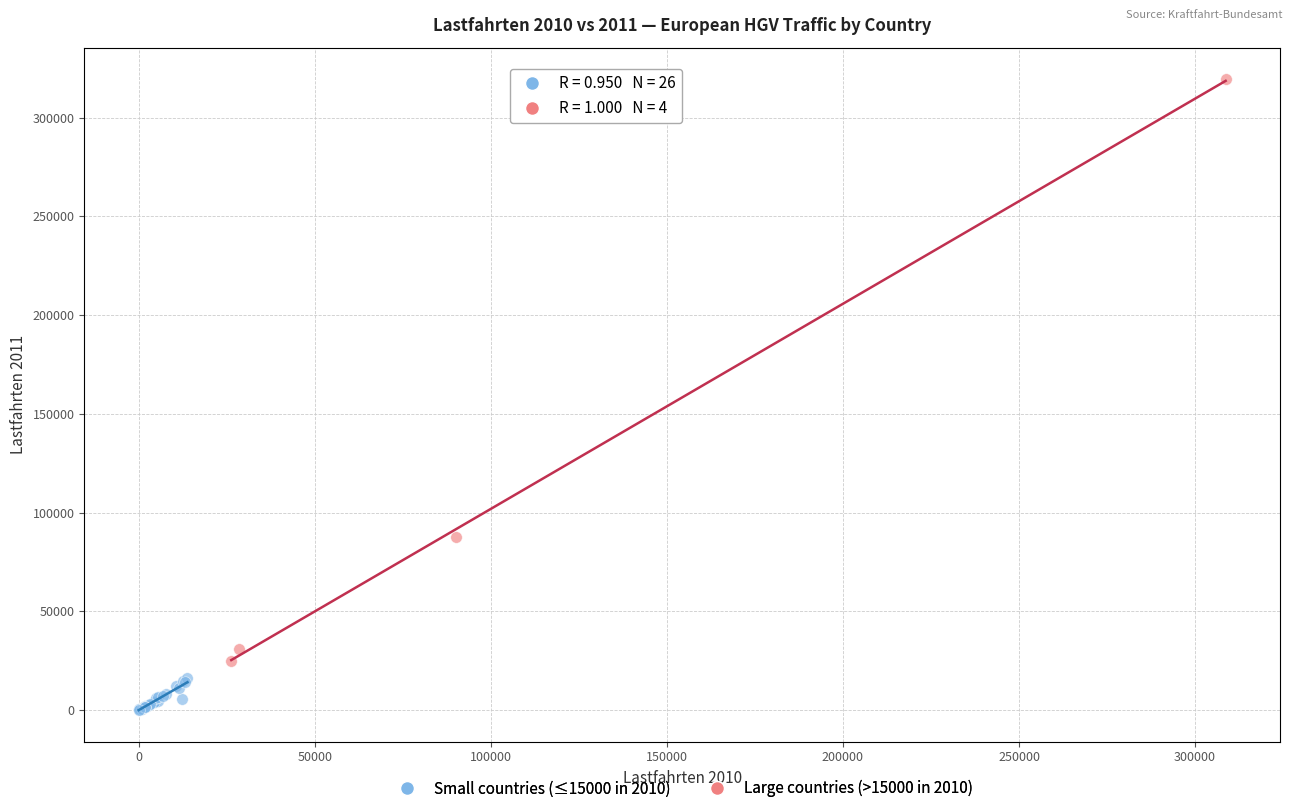

Which series has the widest spread of Y values?

Large countries (>15000 in 2010)